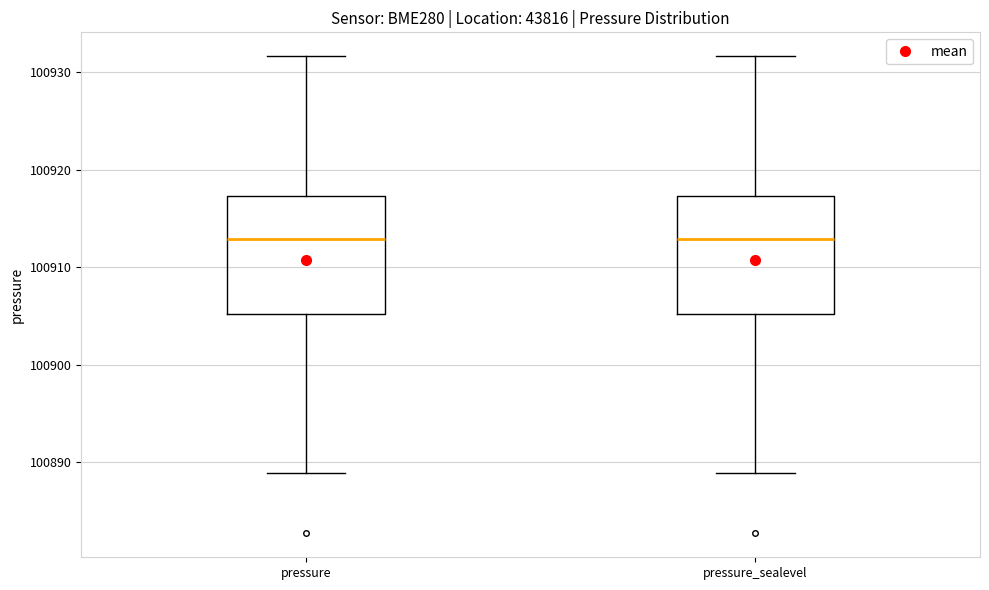

Reading left to right, transcribe this box plot: for each box, give where its median line is, the range the box spans, and where its two whiskers end, as read against the y-axis. The values are not printed on the chart, so give them approximately, as read against the axis.

pressure: median 100913, box 100905 to 100917, whiskers 100889 to 100932
pressure_sealevel: median 100913, box 100905 to 100917, whiskers 100889 to 100932